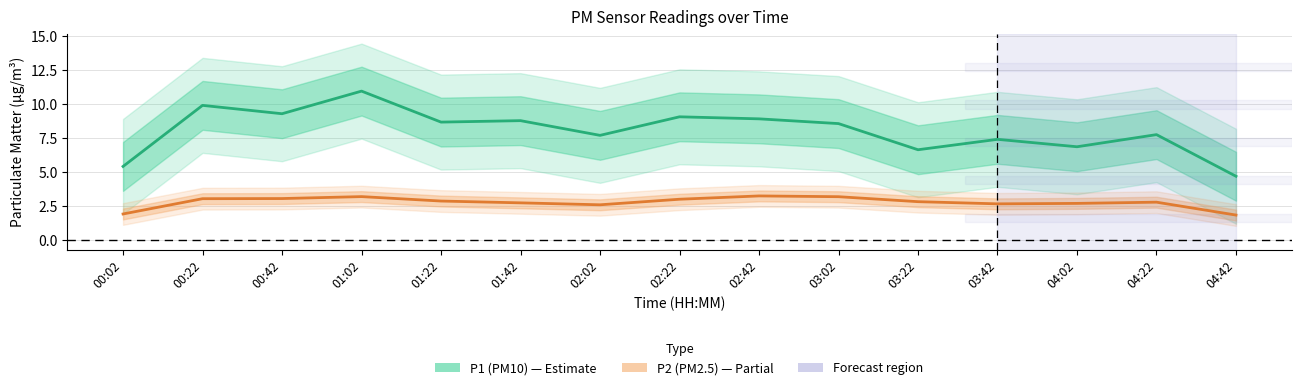

What is the label of the 5th point from the left?

01:22